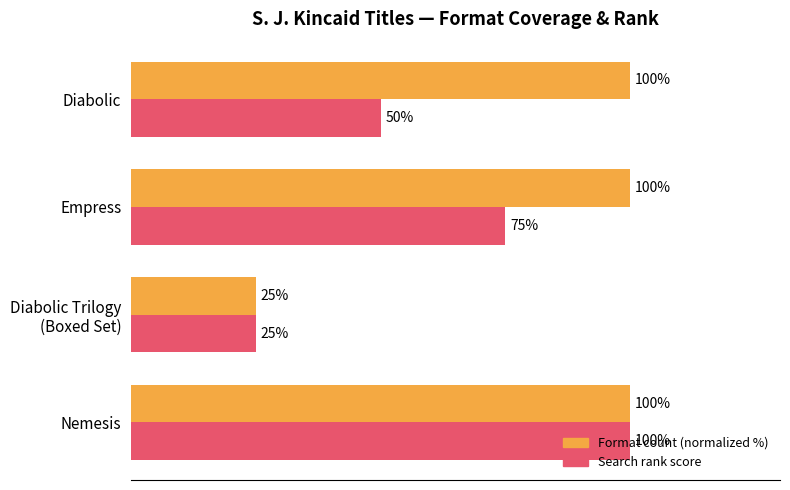

List the series in order of their overall mean, highest first.

Format count (normalized %), Search rank score